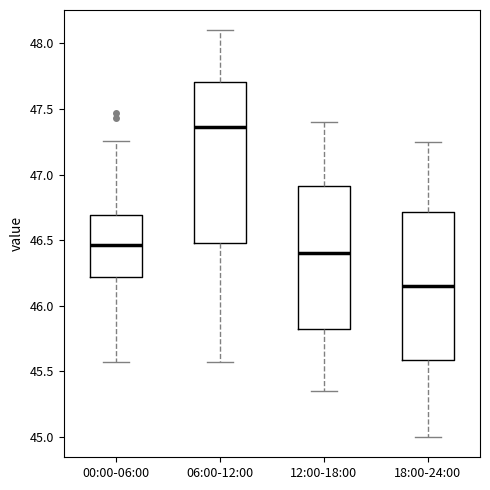

Where does the median line of the box for 06:00-12:00 sit on the y-axis? The values are not printed on the chart, so give them approximately, as read against the axis.

47.35